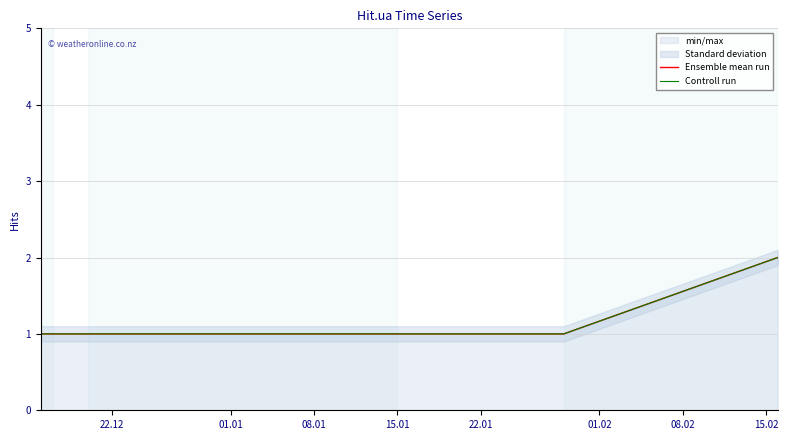

Which category has the lowest value in the Ensemble mean run series?

22.12